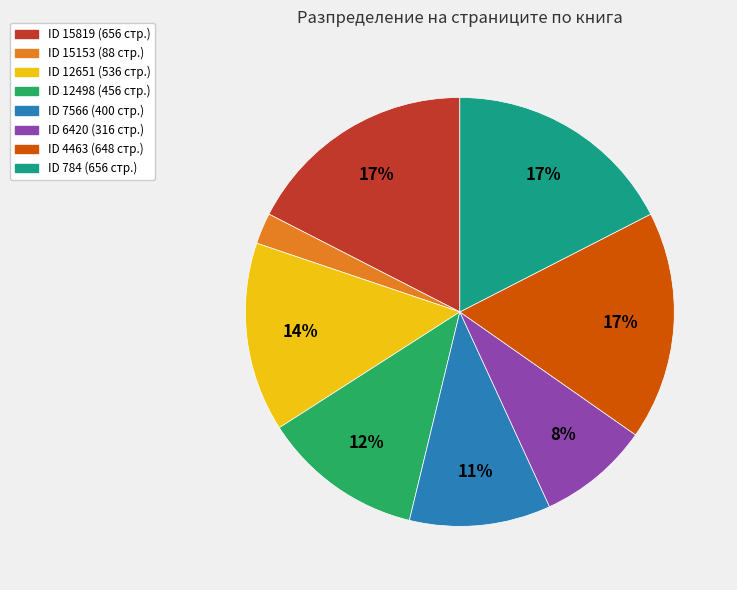

To the nearest percent, what is the average slice percentage?

12%